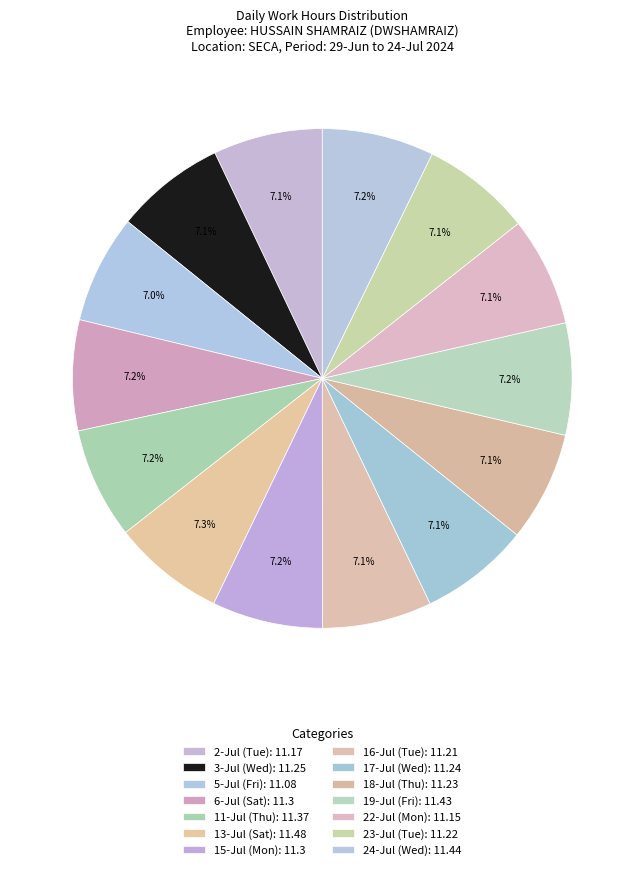

The 17-Jul (Wed) slice represents 1% of the pie. True or false?

False